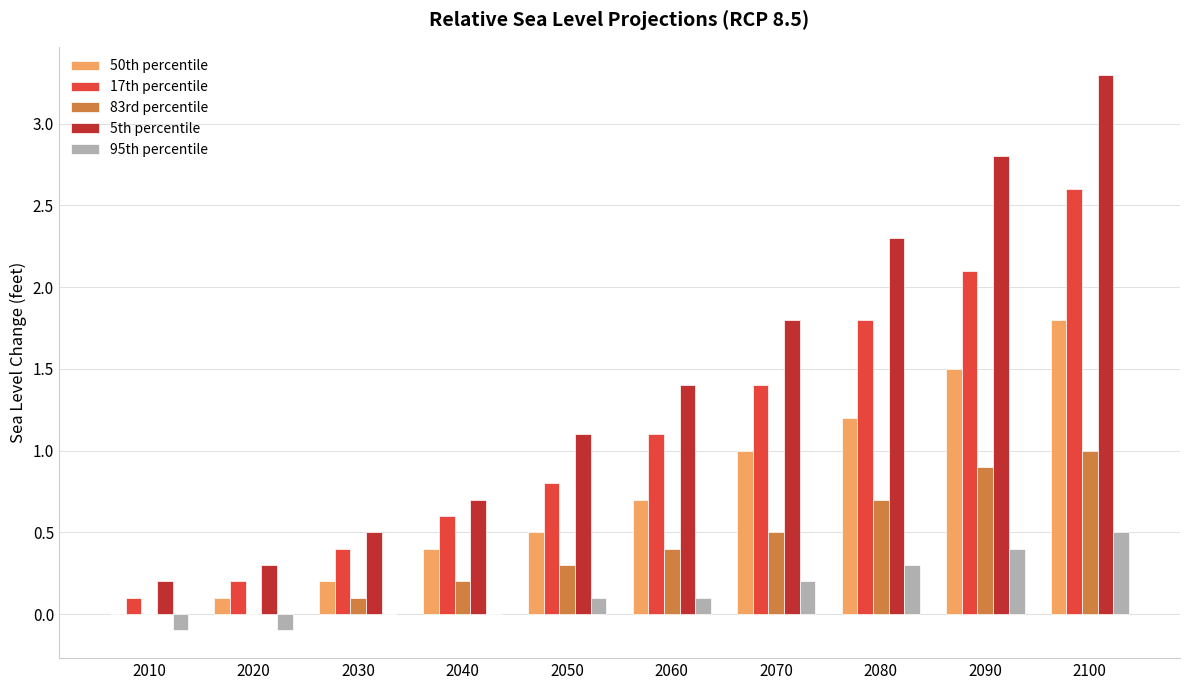

At which category is the sum across all series the highest?

2100